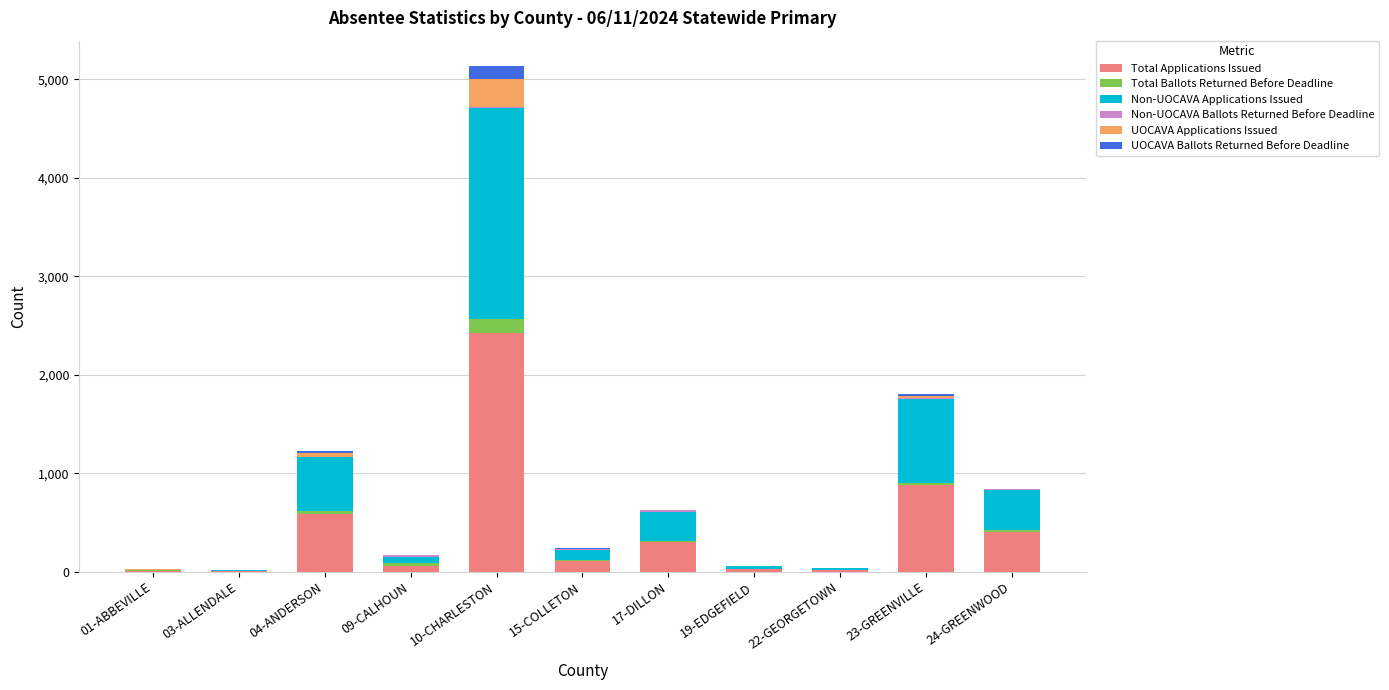

At which category is the sum across all series the highest?

10-CHARLESTON